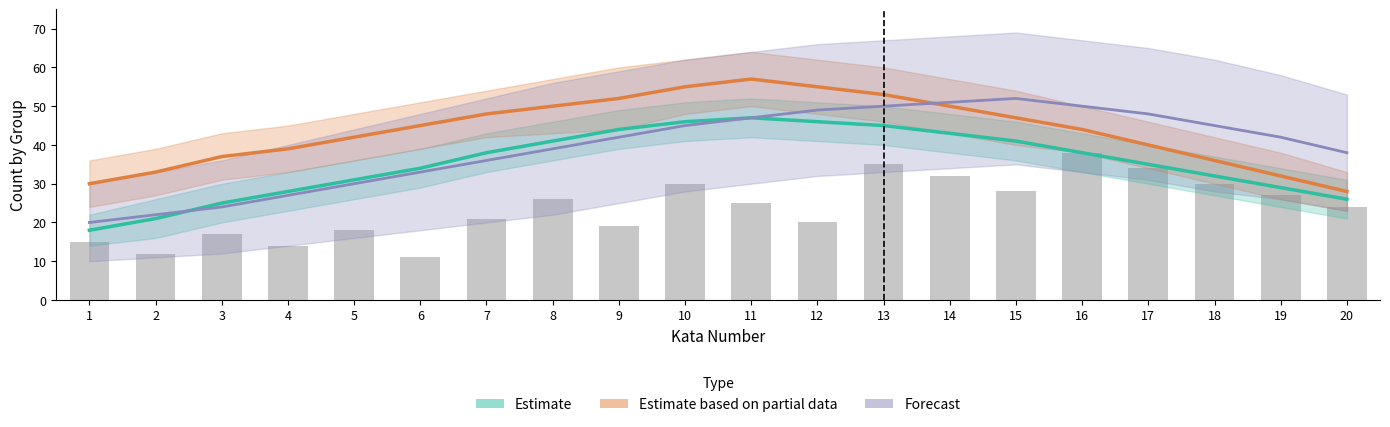

Is it true that Estimate equals 44 at 9?

True